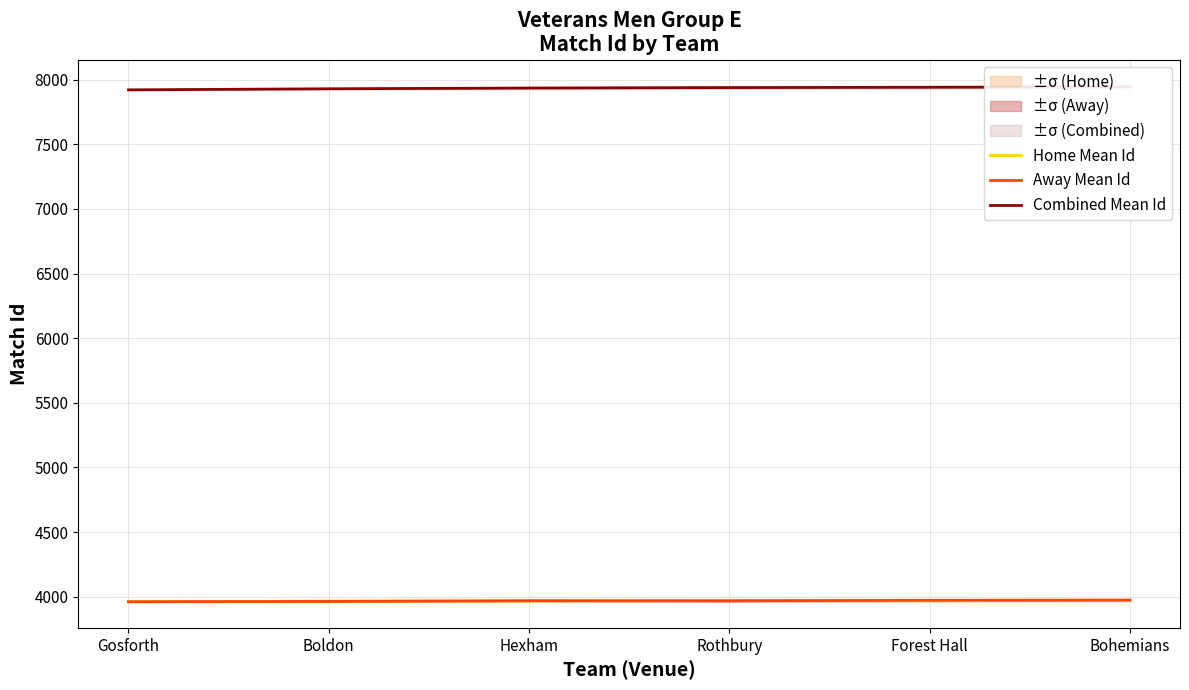

True or false: Combined Mean Id and Away Mean Id cross at least once.

False